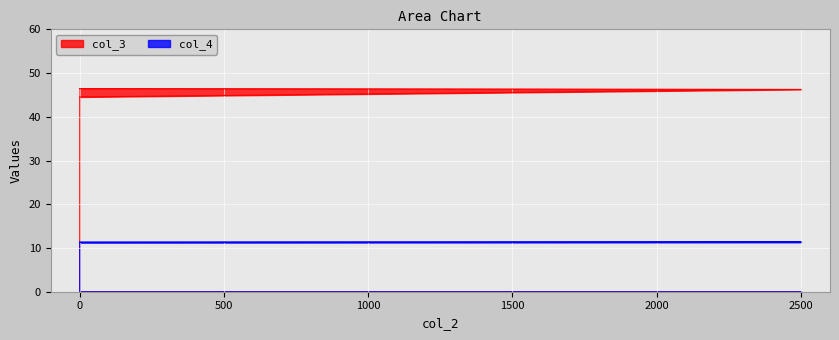

What are all the series names shown in the legend?

col_3, col_4